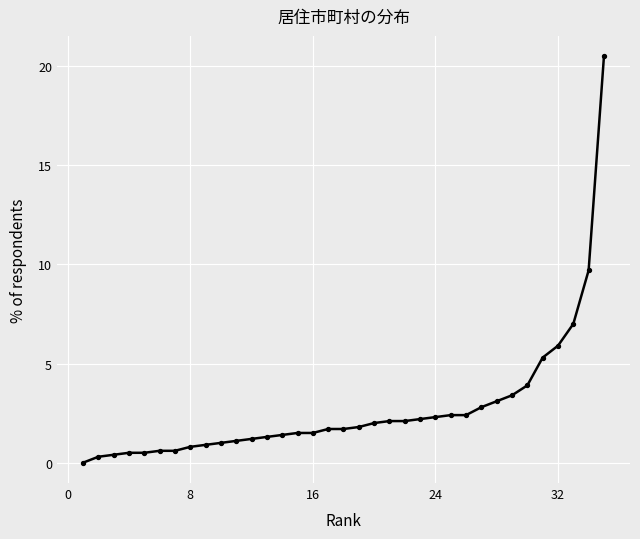

What is the difference between the maximum and minimum values?

20.5